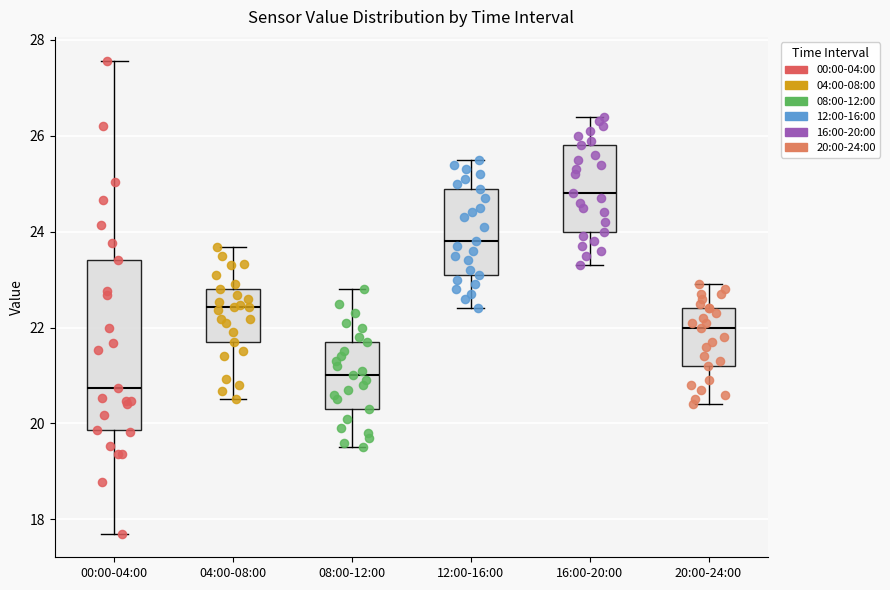

Where is the lower edge of the box for 08:00-12:00 on the y-axis? The values are not printed on the chart, so give them approximately, as read against the axis.

20.4